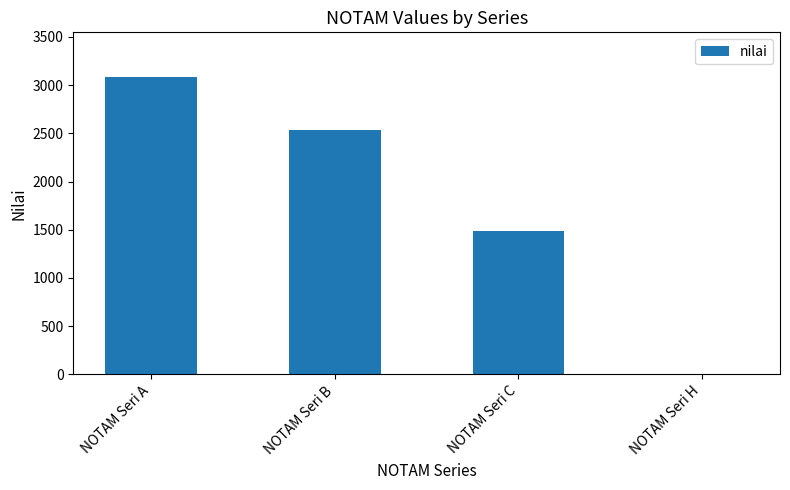

At which category does the chart reach its peak across all series?

NOTAM Seri A